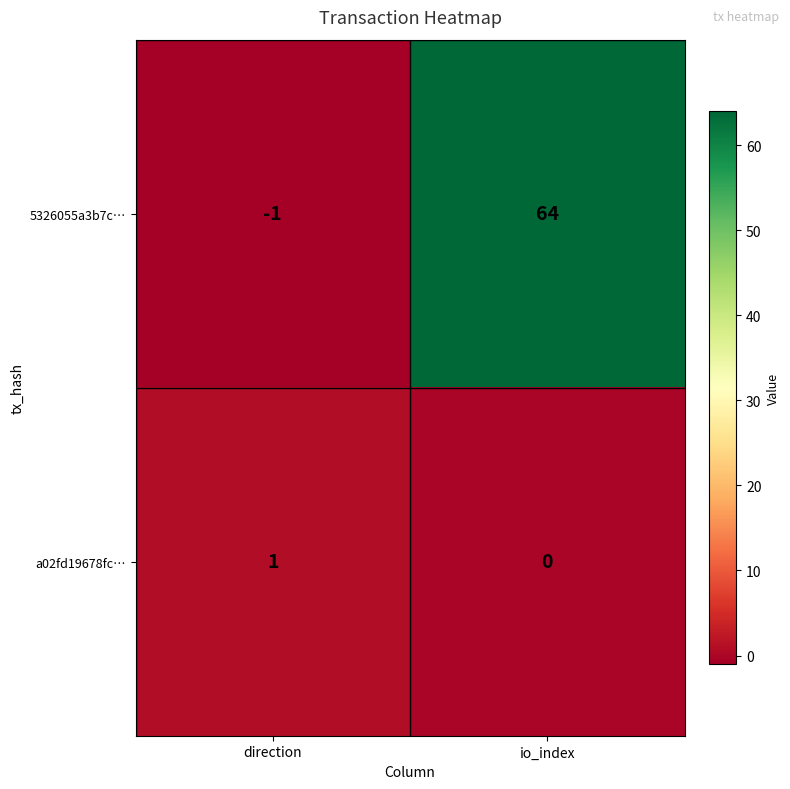

The a02fd19678fc… series shows 0 at io_index. True or false?

True